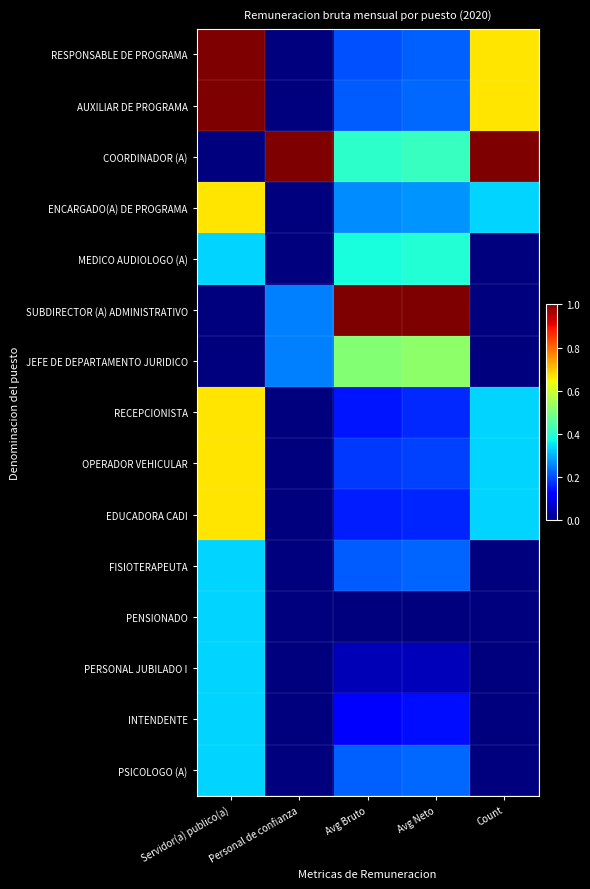

At which category is the sum across all series the highest?

Servidor(a) publico(a)